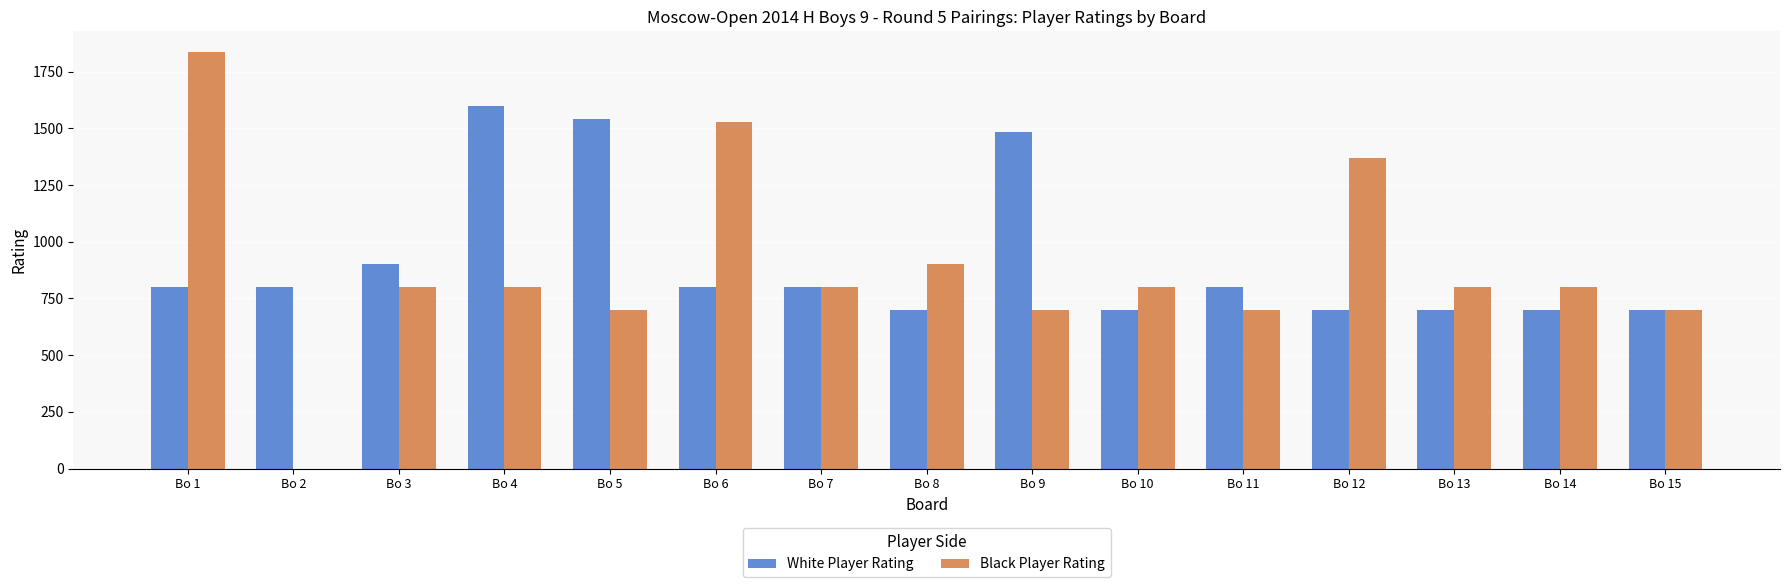

Which category has the highest value in the White Player Rating series?

Bo 4